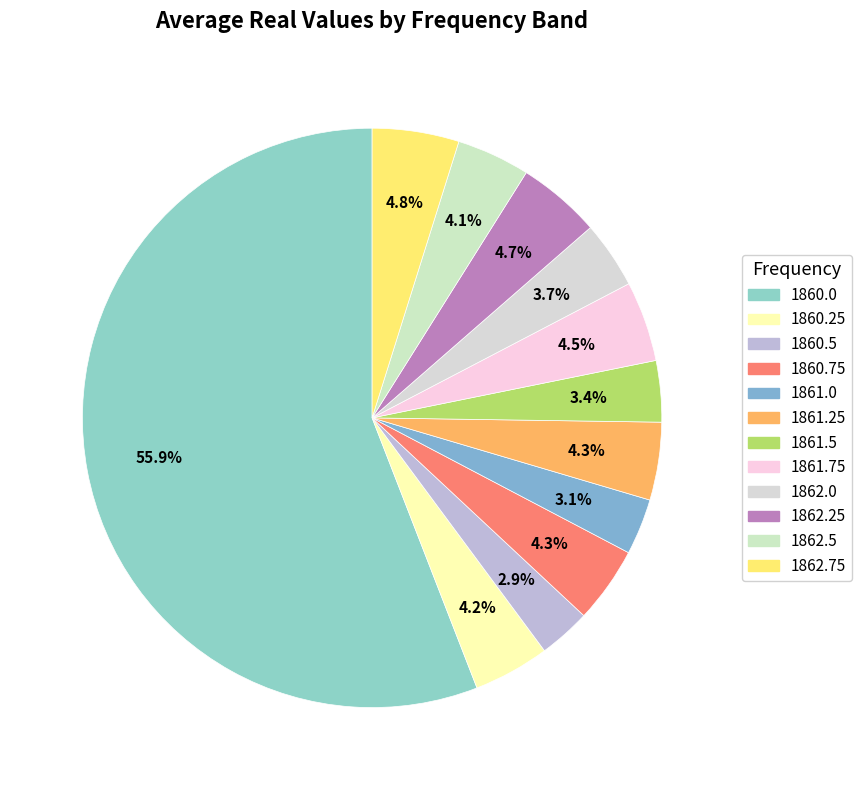

How many slices are in this pie chart?

12